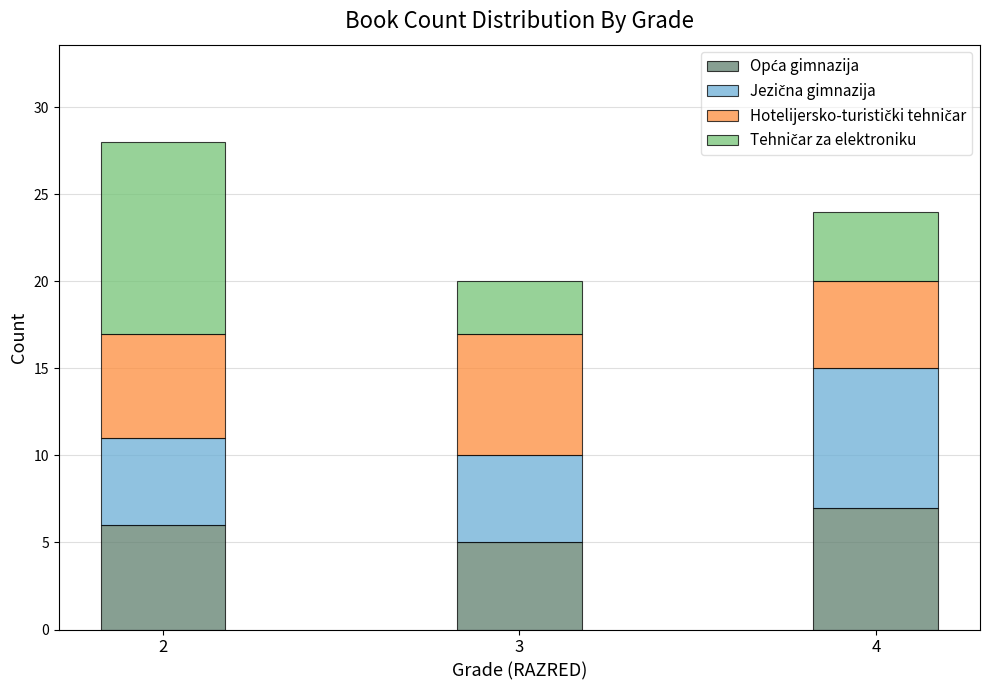

What is the total value across all series at 2?

28